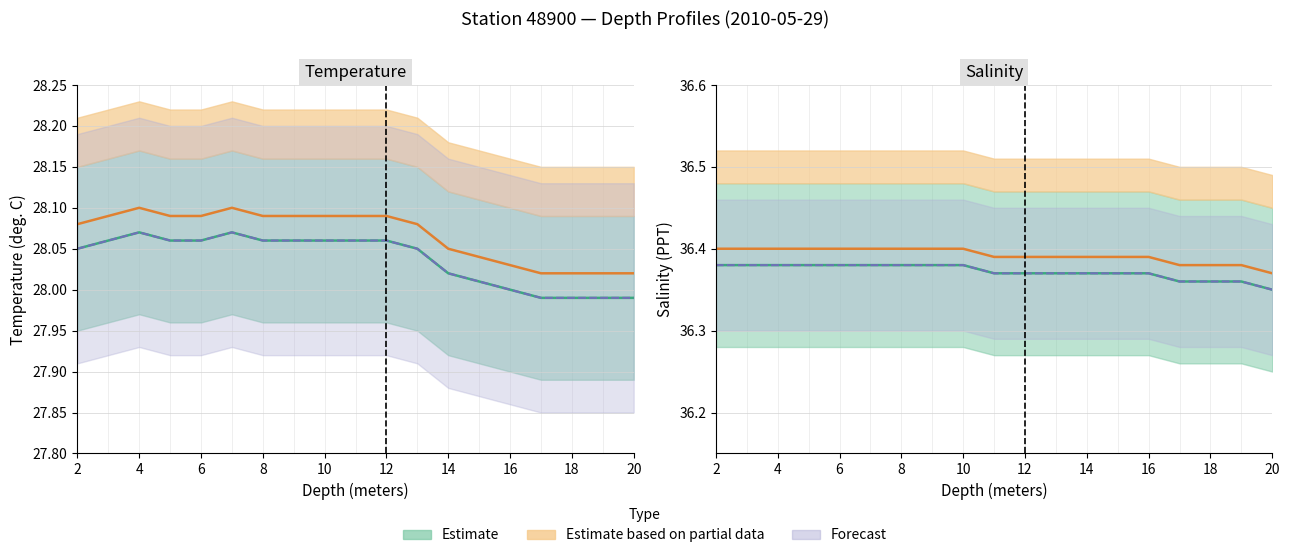

At which label is Salinity closest to 36?

20.0